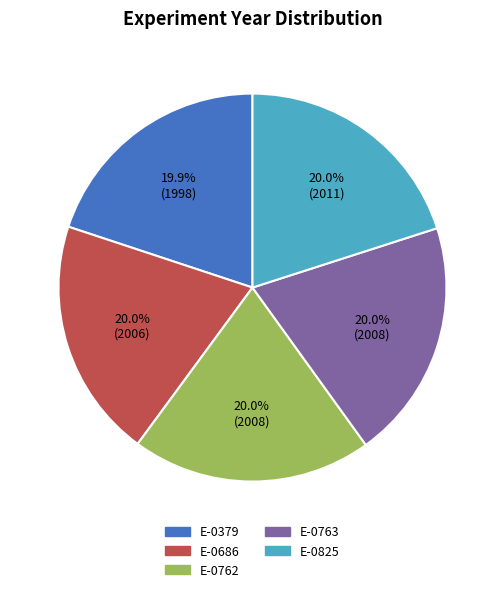

Approximately how many times larger is the value at E-0762 compared to E-0686?

1.0